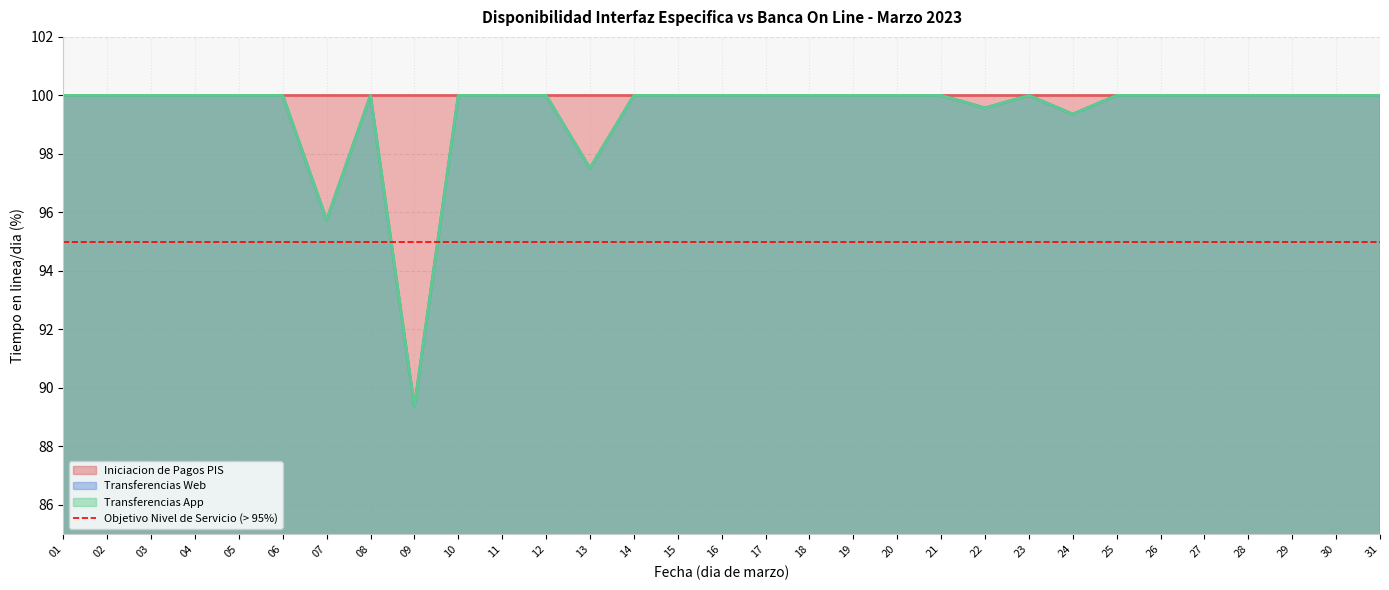

How many interior local peaks does the Transferencias Web series have?

2